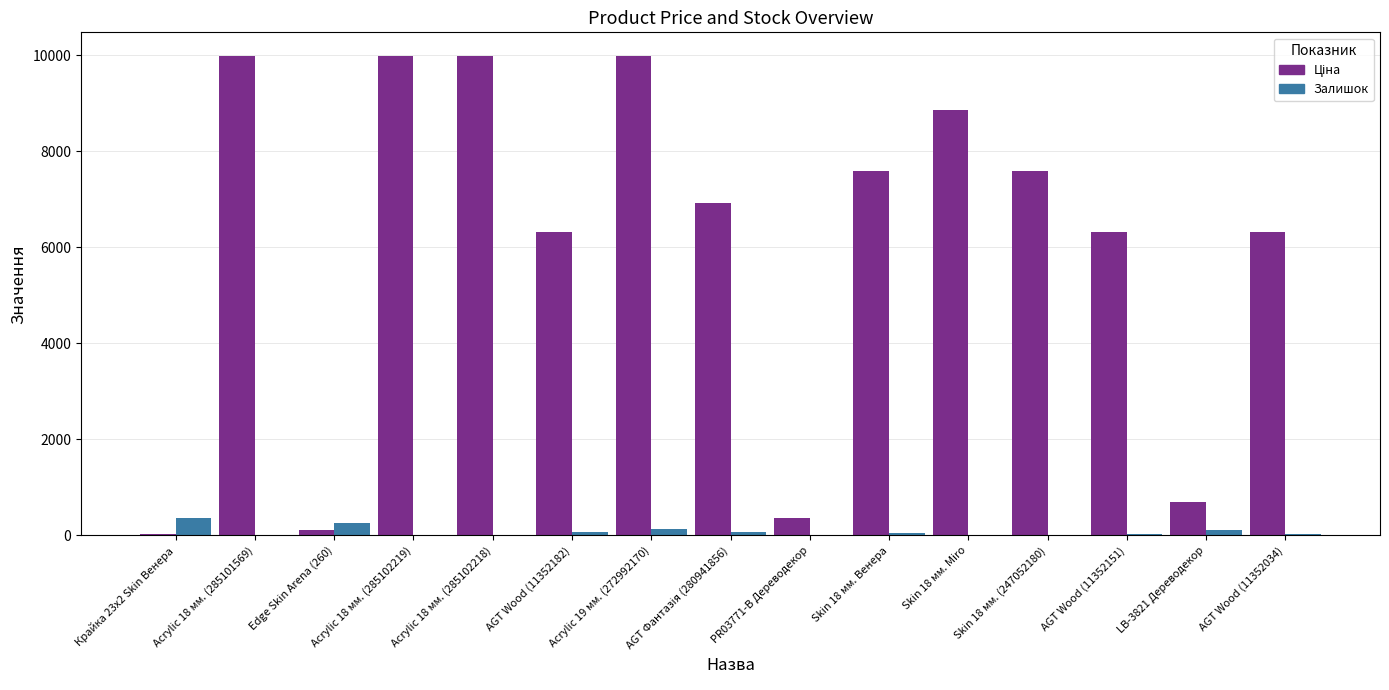

The Залишок series shows 7.0 at Acrylic 18 мм. (285101569). True or false?

True